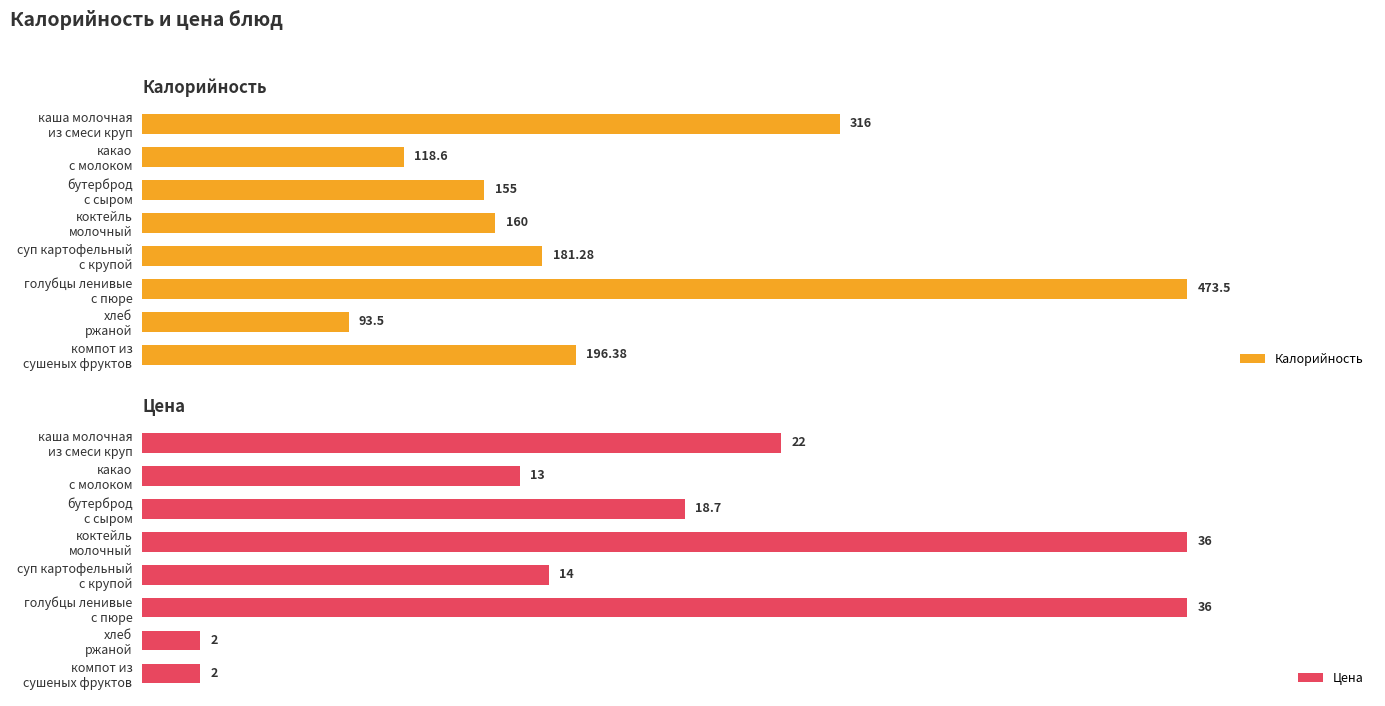

List the series in order of their overall mean, lowest first.

Цена, Калорийность